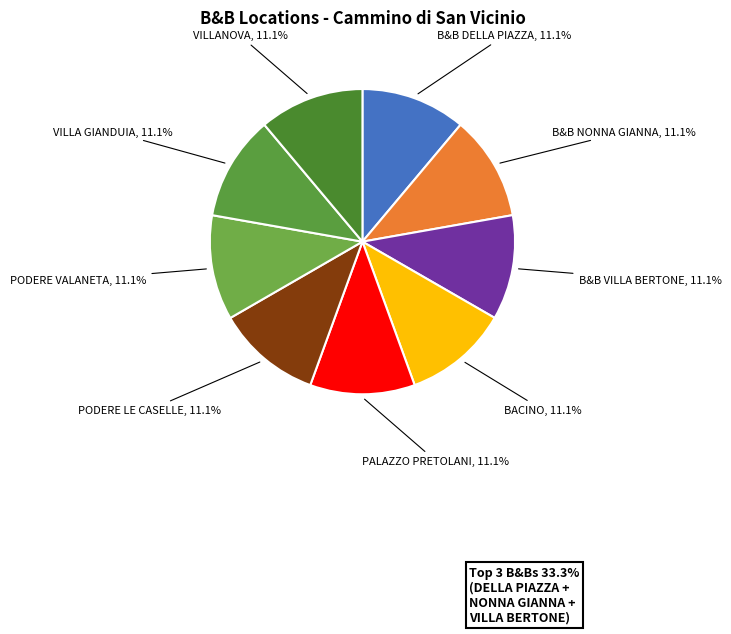

To the nearest percent, what portion does VILLANOVA represent?

11%